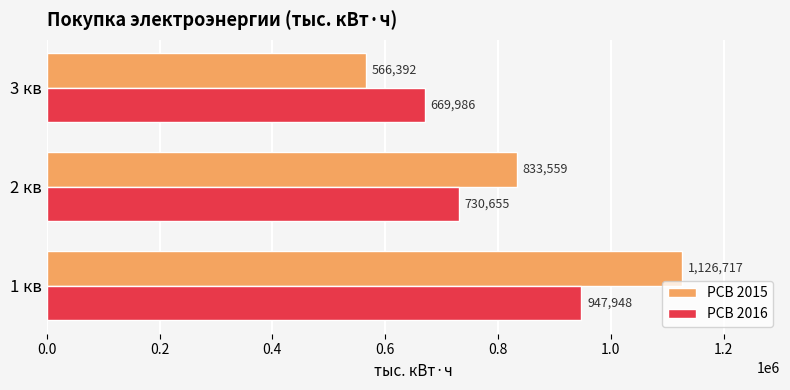

At 3 кв, list the series in order from smallest to largest.

РСВ 2015, РСВ 2016